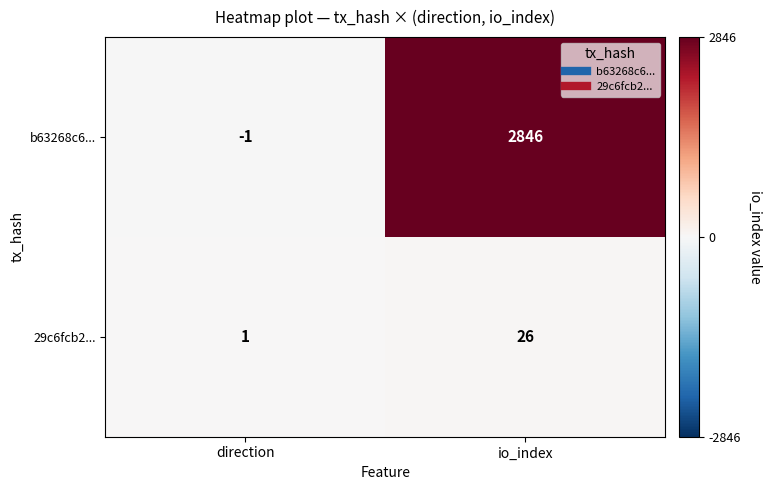

Which category has the lowest value in the b63268c6... series?

direction